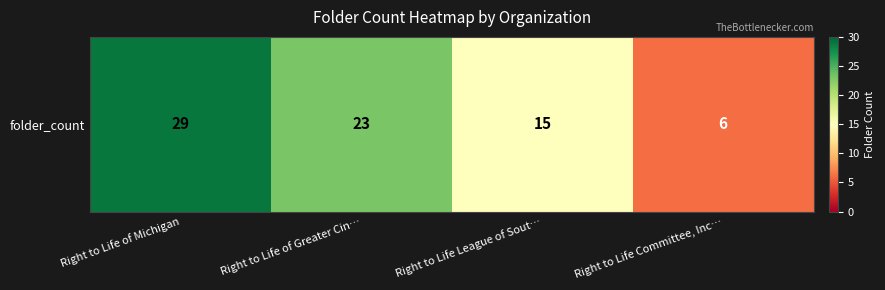

What is the change in value from Right to Life League of Sout… to Right to Life Committee, Inc…?

-9